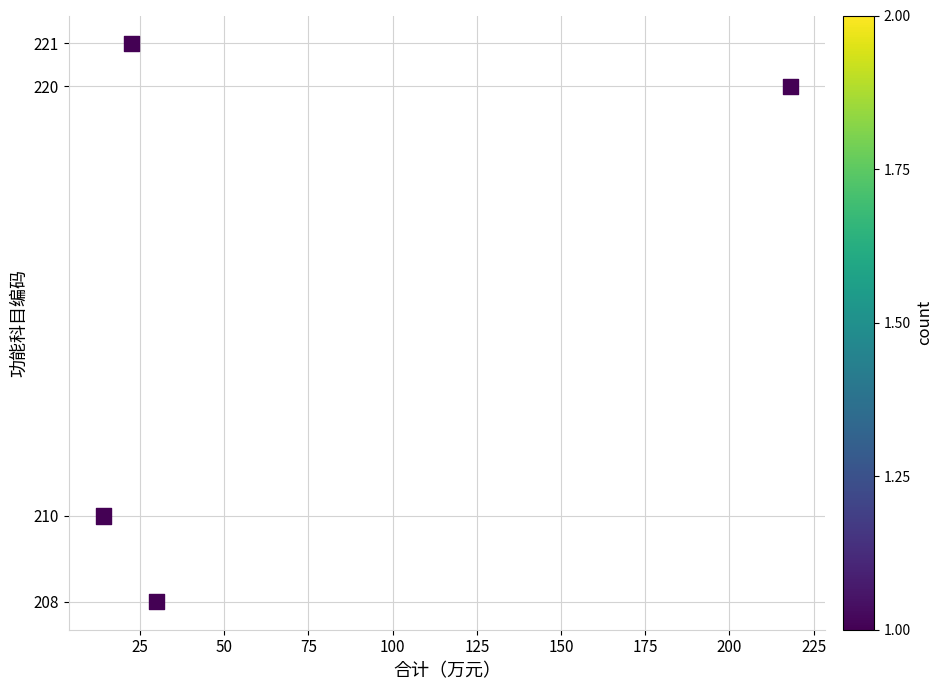

What is the average Y value?

215